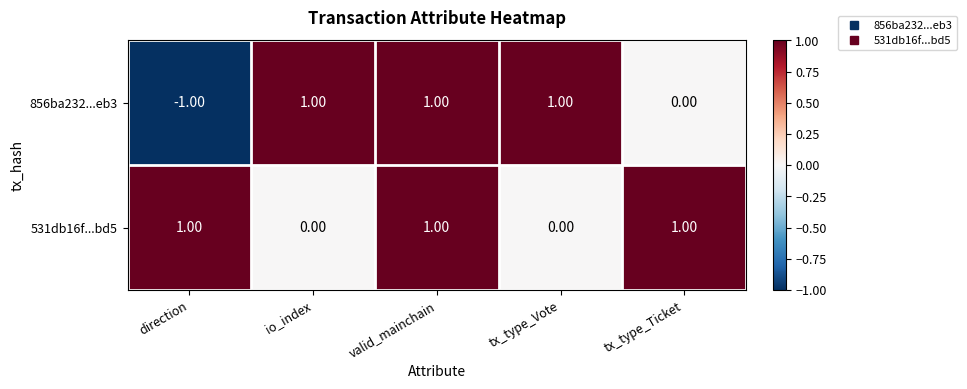

Is the value of 531db16f...bd5 at io_index greater than the value of 856ba232...eb3 at valid_mainchain?

No